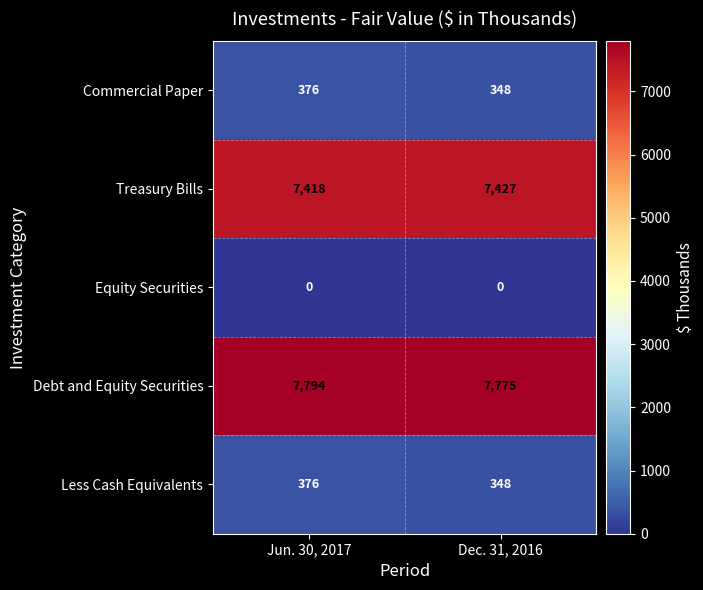

How many data points in Commercial Paper are less than 376?

1